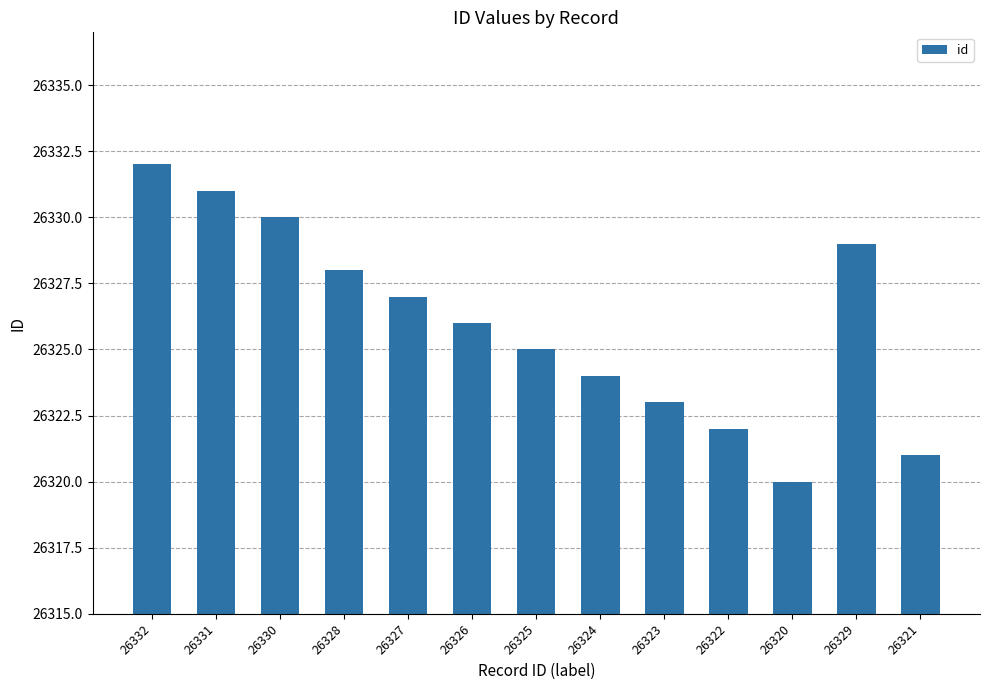

What is the sum of all values?

342238